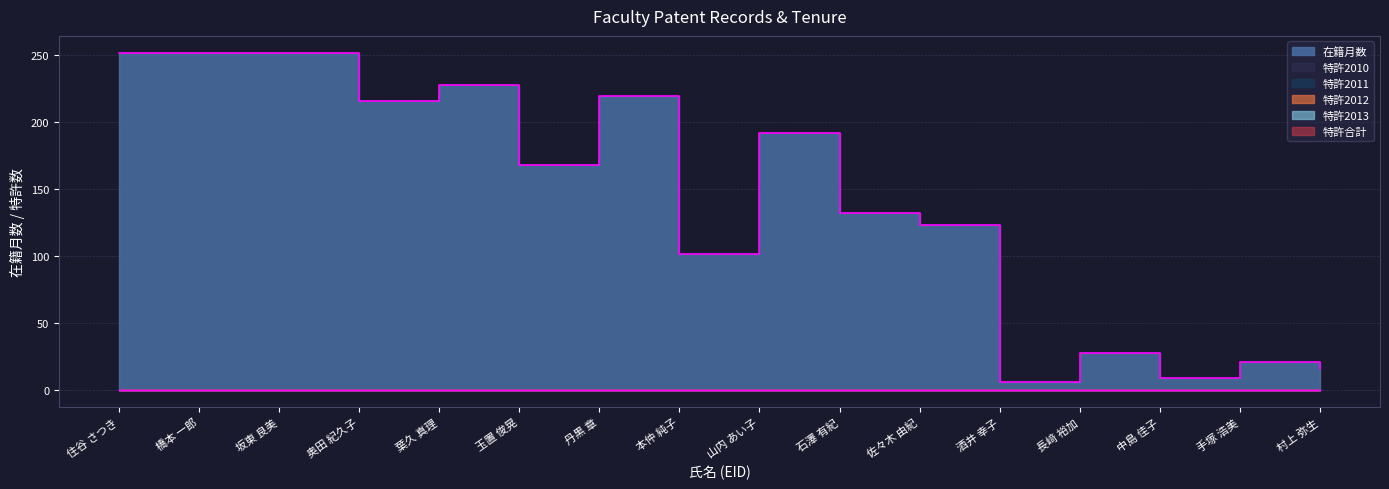

Reading left to right, what are all the values shown in this chart?

在籍月数: 60101=252	60221=252	60096=252	157272=216	60195=228	10948=168	113573=220	10685=102	60647=192	229223=132	273670=123	218263=6	393493=28	228350=9	231230=21	376680=16
特許2010: 60101=0	60221=0	60096=0	157272=0	60195=0	10948=0	113573=0	10685=0	60647=0	229223=0	273670=0	218263=0	393493=0	228350=0	231230=0	376680=0
特許2011: 60101=0	60221=0	60096=0	157272=0	60195=0	10948=0	113573=0	10685=0	60647=0	229223=0	273670=0	218263=0	393493=0	228350=0	231230=0	376680=0
特許2012: 60101=0	60221=0	60096=0	157272=0	60195=0	10948=0	113573=0	10685=0	60647=0	229223=0	273670=0	218263=0	393493=0	228350=0	231230=0	376680=0
特許2013: 60101=0	60221=0	60096=0	157272=0	60195=0	10948=0	113573=0	10685=0	60647=0	229223=0	273670=0	218263=0	393493=0	228350=0	231230=0	376680=0
特許合計: 60101=0	60221=0	60096=0	157272=0	60195=0	10948=0	113573=0	10685=0	60647=0	229223=0	273670=0	218263=0	393493=0	228350=0	231230=0	376680=0